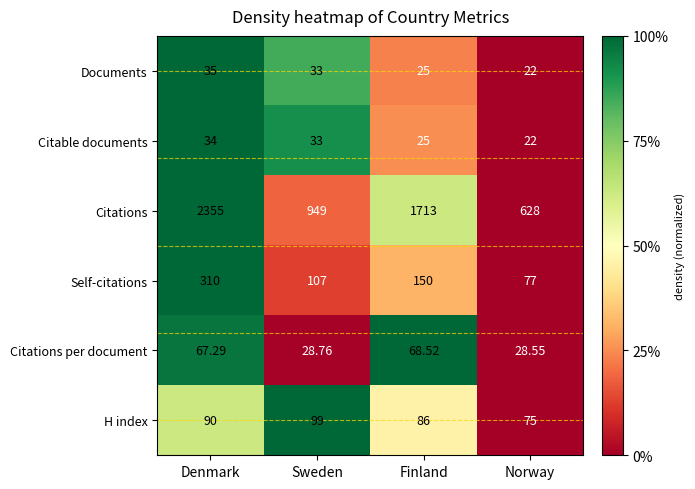

List the series in order of their peak value, highest first.

Citations, Self-citations, H index, Citations per document, Documents, Citable documents